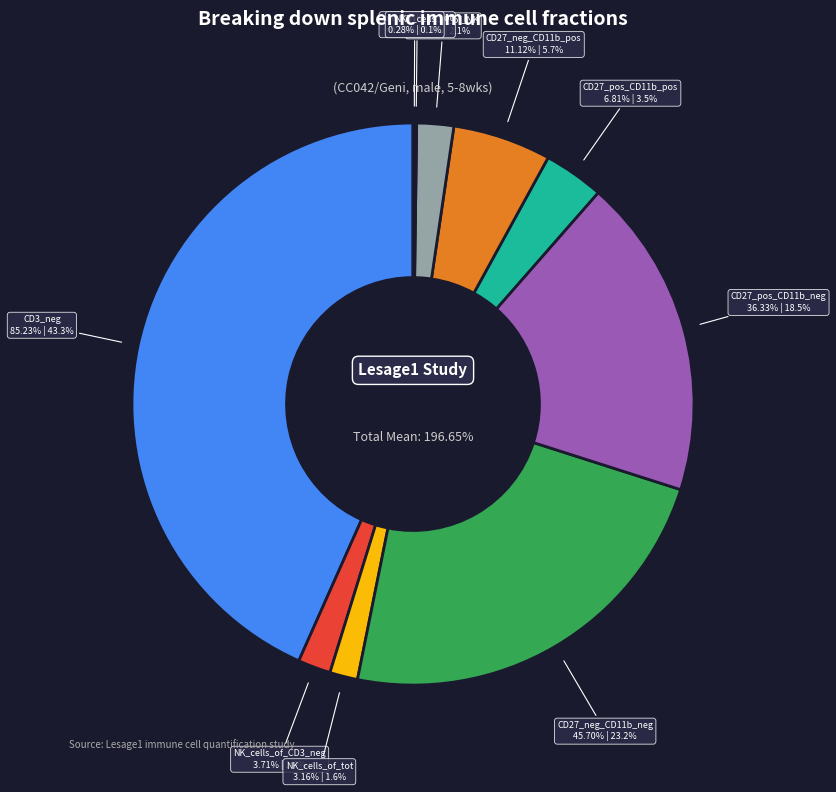

What percentage is the NK_cells_of_CD3_neg slice, to the nearest percent?

2%